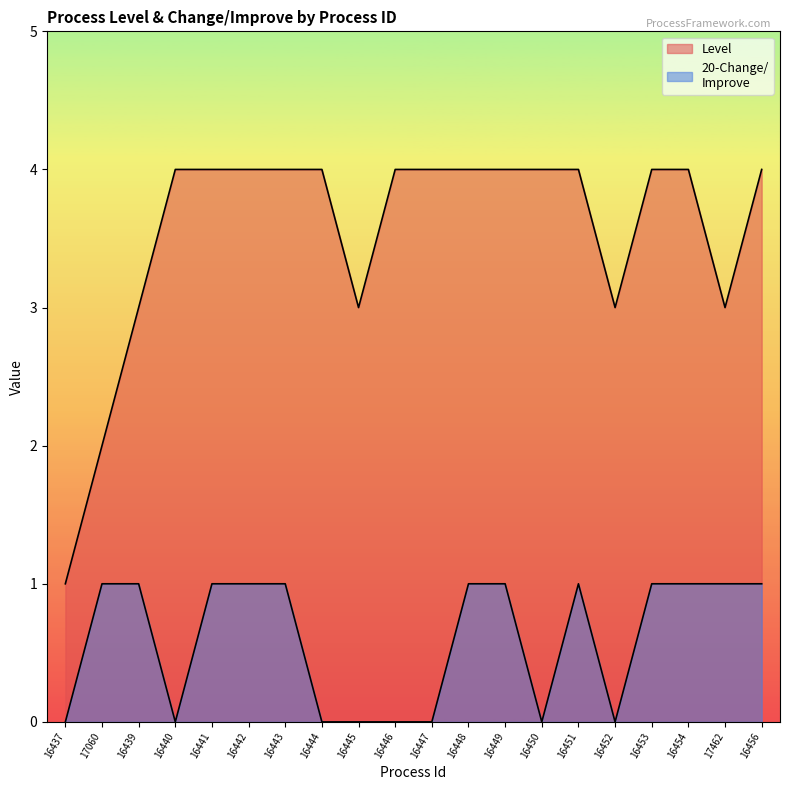

The Level series shows 4 at 16441. True or false?

True